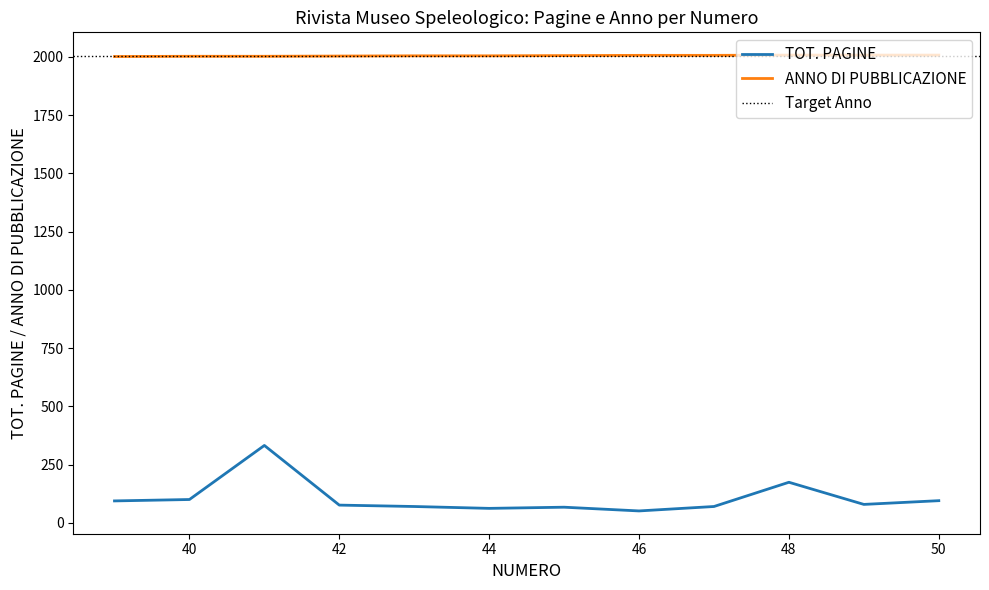

The value of TOT. PAGINE at 41 is 332. True or false?

True